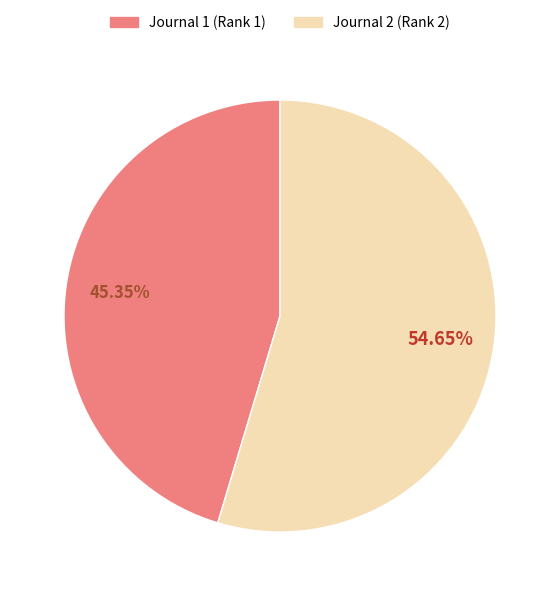

Combined, do Journal 2 (Rank 2) and Journal 1 (Rank 1) account for over 50%?

Yes